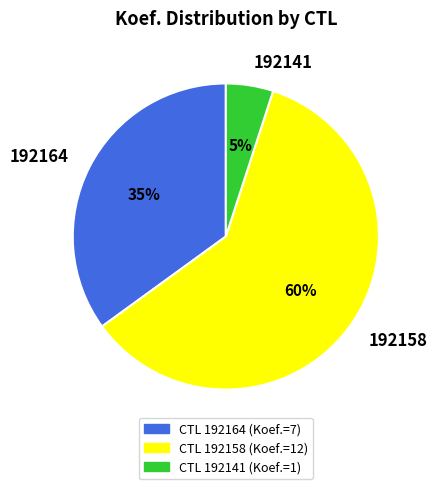

Between 192158 and 192164, which is larger?

192158